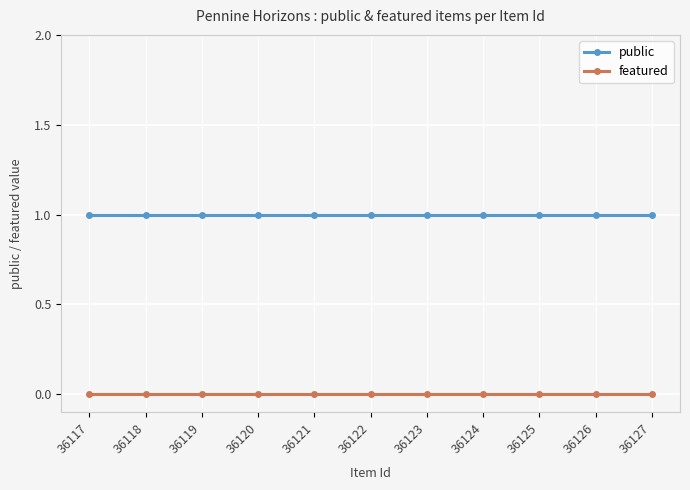

List the series in order of their peak value, highest first.

public, featured